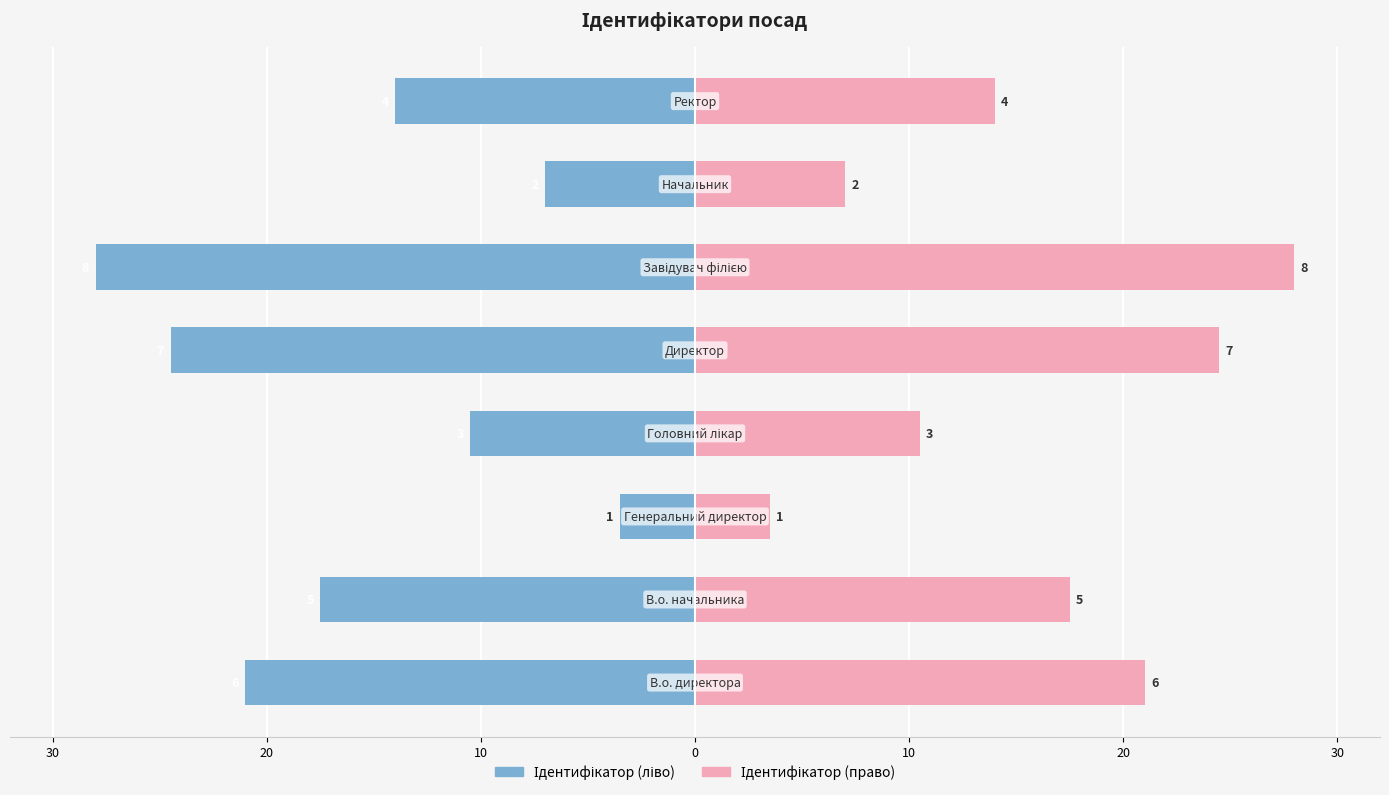

Between 20 and 7, which is larger?

7